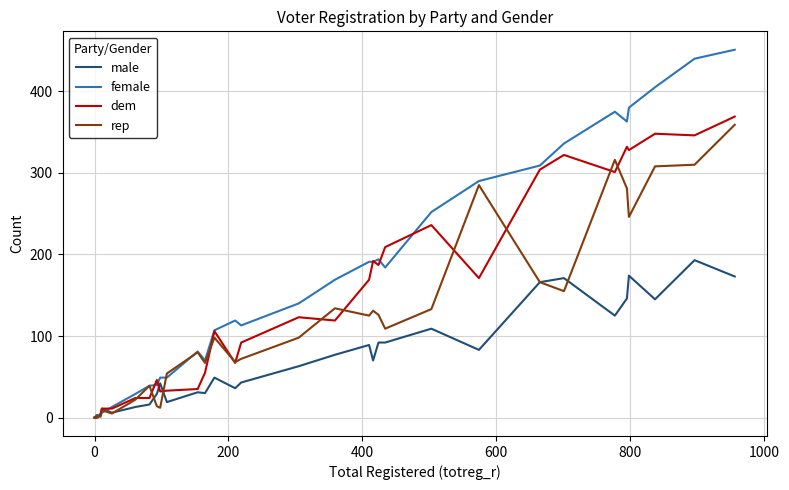

Reading left to right, list all the values displayed in this chart.

male: 0	0	0	0	1	2	1	0	5	11	6	13	16	29	42	19	31	30	49	36	43	63	77	89	70	92	92	109	83	166	171	125	146	174	145	193	173
female: 0	0	1	0	3	1	3	1	3	6	13	29	39	40	49	49	81	70	107	119	113	140	169	191	191	194	184	252	290	309	336	375	363	380	405	440	451
dem: 0	0	0	0	0	0	2	2	3	11	11	24	24	46	32	33	35	55	106	67	92	123	119	169	192	187	209	236	171	304	322	301	332	328	348	346	369
rep: 0	1	0	0	1	1	2	2	1	9	5	22	39	14	12	54	80	67	98	68	72	98	134	125	131	126	109	133	285	166	155	316	281	246	308	310	359